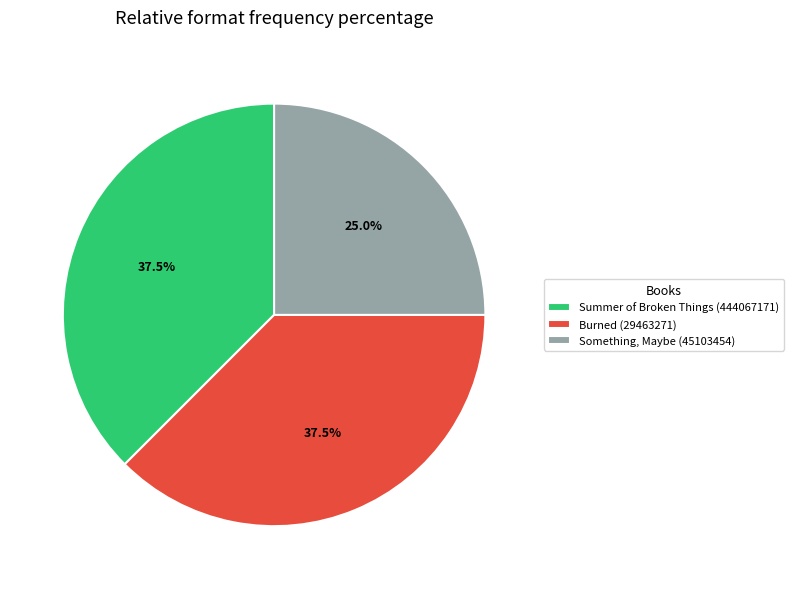

What is the smallest slice in the pie chart?

Something, Maybe (45103454)